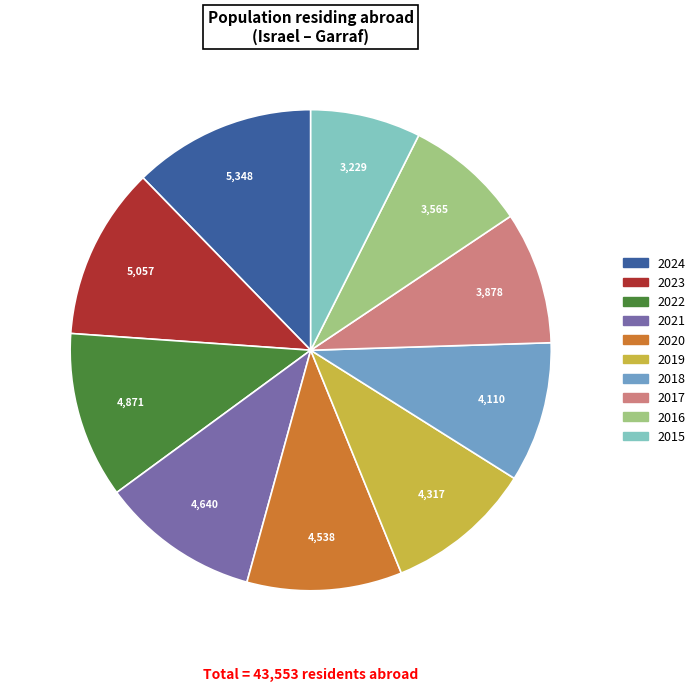

What is the ratio of the value at 2016 to the value at 2023?

0.7